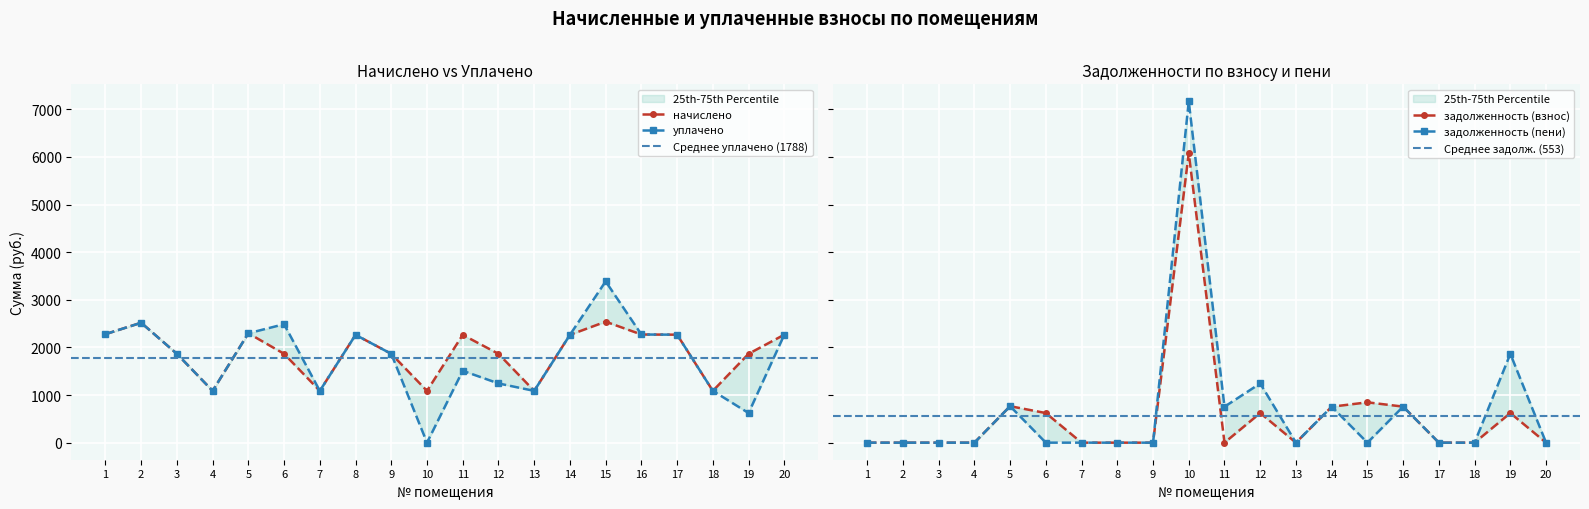

Where is the first local maximum for начислено?

2